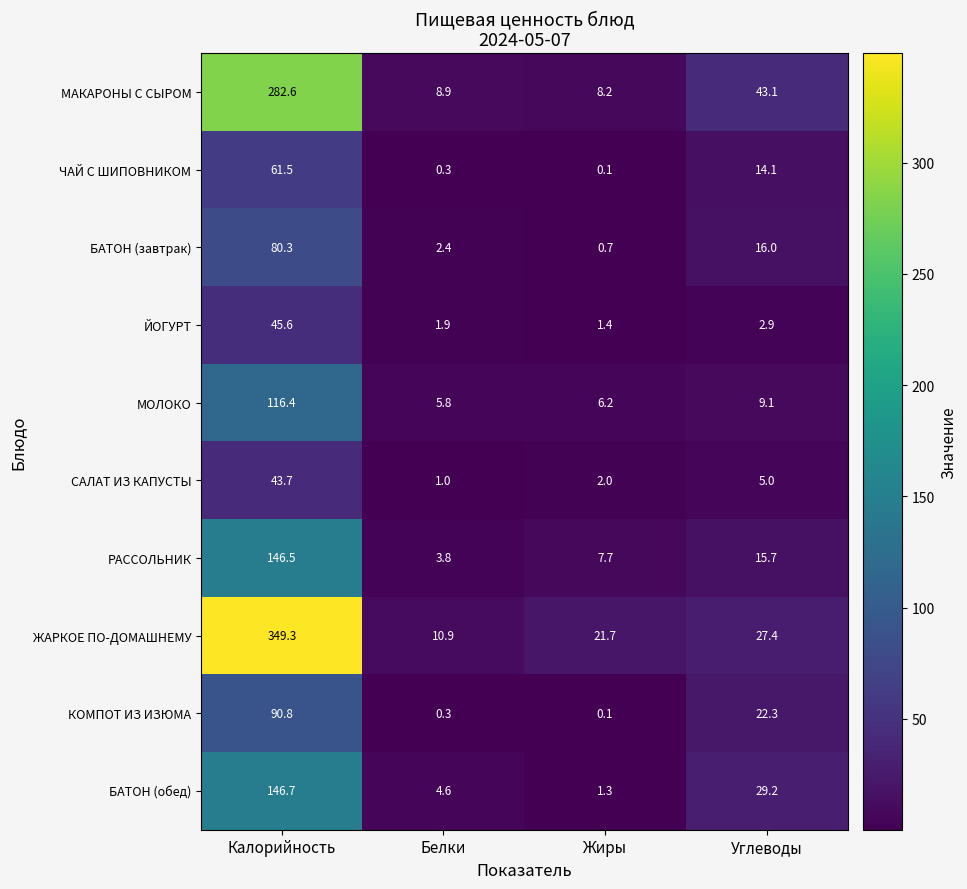

At which label does ЙОГУРТ reach its minimum?

Жиры